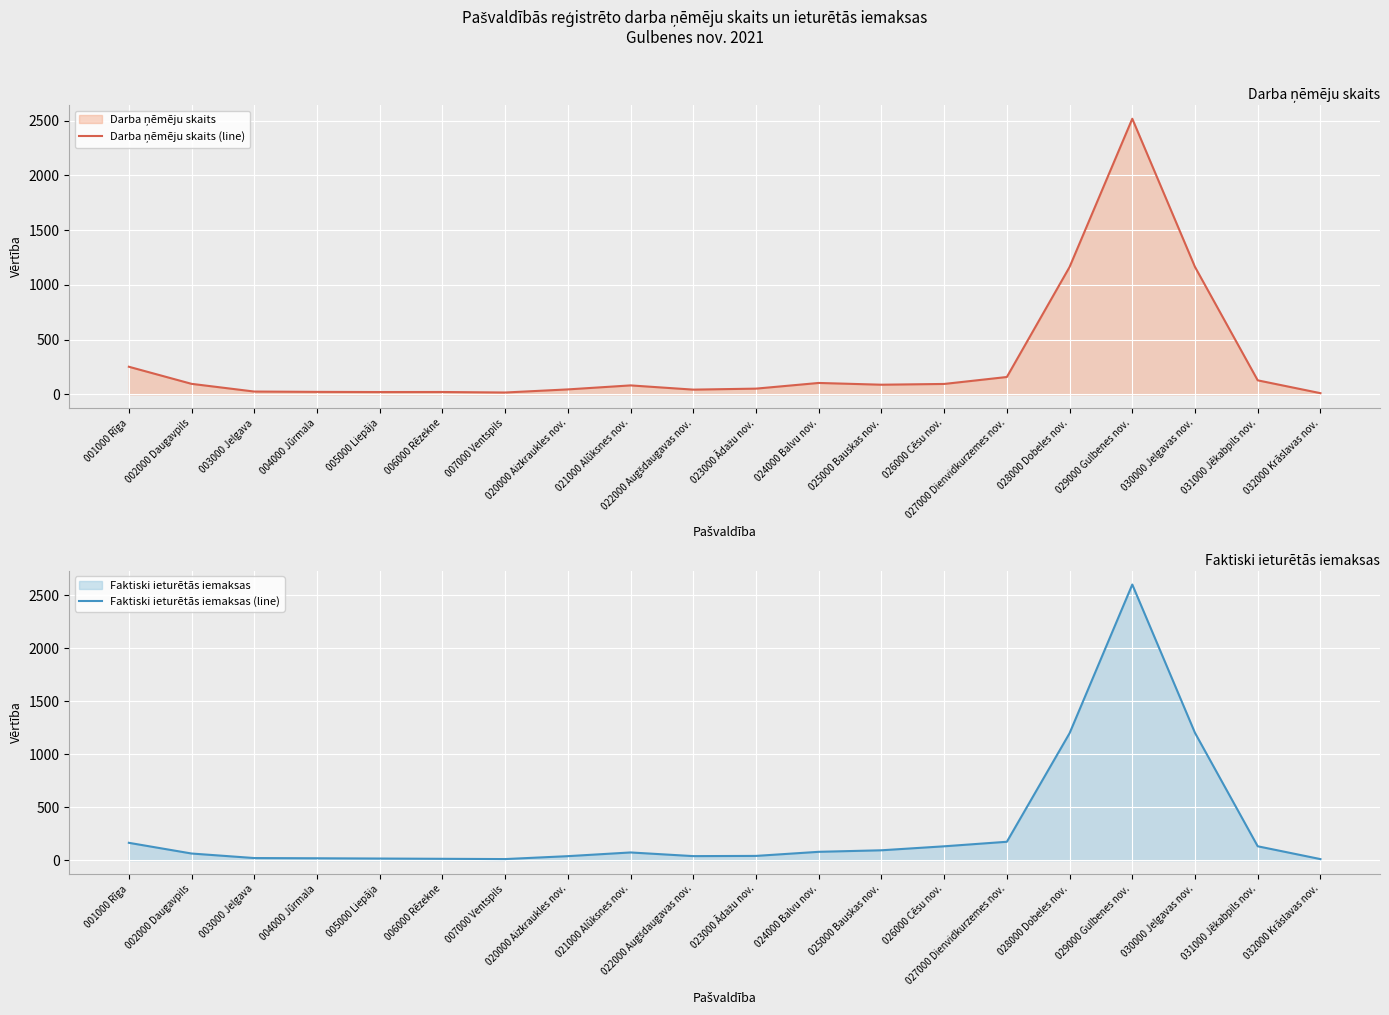

Rank the categories by Darba ņēmēju skaits (line) value from lowest to highest.

032000 Krāslavas nov., 007000 Ventspils, 005000 Liepāja, 006000 Rēzekne, 004000 Jūrmala, 003000 Jelgava, 022000 Augšdaugavas nov., 020000 Aizkraukles nov., 023000 Ādažu nov., 021000 Alūksnes nov., 025000 Bauskas nov., 026000 Cēsu nov., 002000 Daugavpils, 024000 Balvu nov., 031000 Jēkabpils nov., 027000 Dienvidkurzemes nov., 001000 Rīga, 028000 Dobeles nov., 030000 Jelgavas nov., 029000 Gulbenes nov.